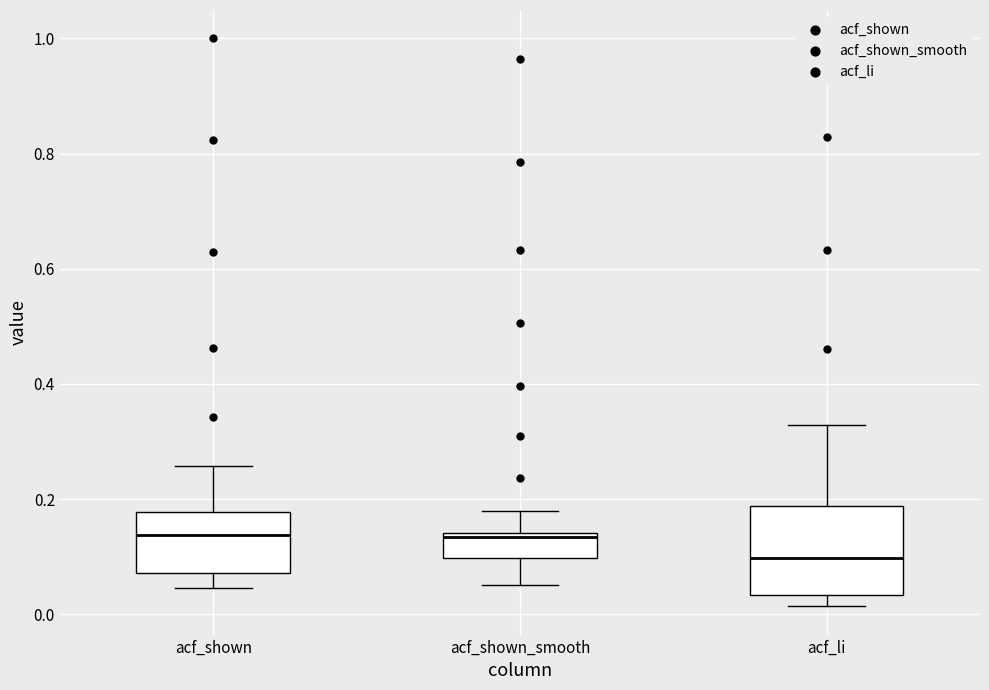

Reading left to right, read every box against the y-axis: the position of its median line, the range the box covers, and the ends of its whiskers. The values are not printed on the chart, so give them approximately, as read against the axis.

acf_shown: median 0.14, box 0.08 to 0.18, whiskers 0.04 to 0.26
acf_shown_smooth: median 0.14 (just below the box's upper edge), box 0.10 to 0.14, whiskers 0.06 to 0.18
acf_li: median 0.10, box 0.04 to 0.18, whiskers 0.02 to 0.32